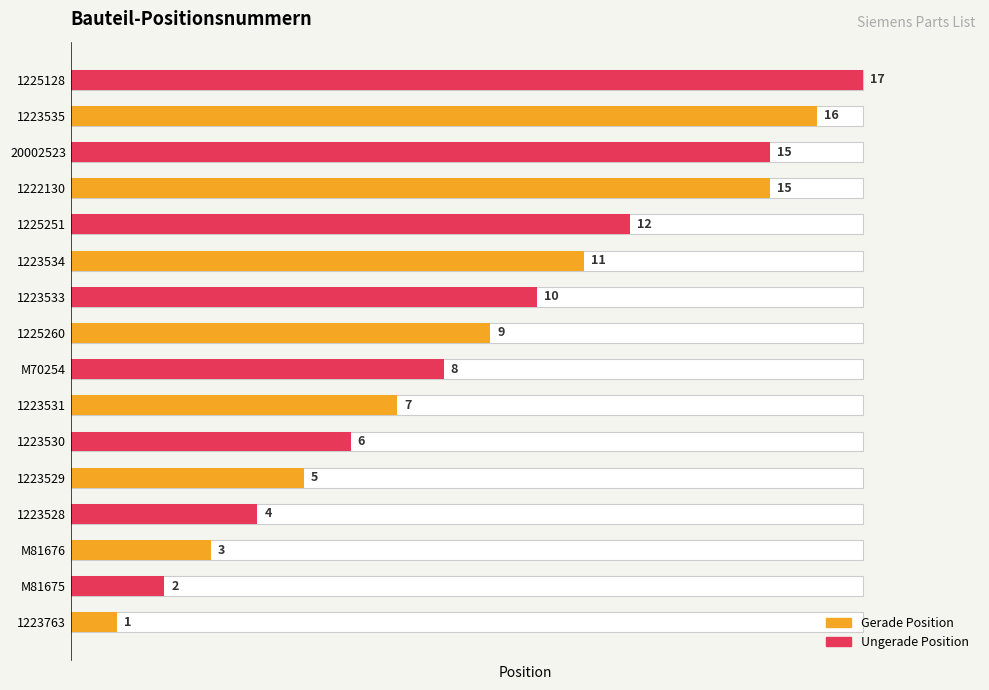

The value of Ungerade Position at 1223530 is 6. True or false?

True